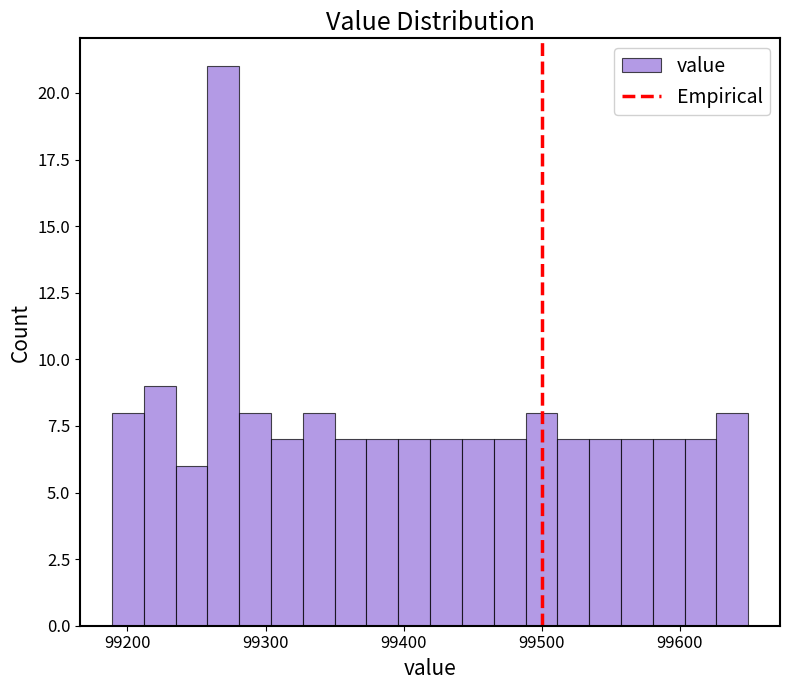

Around what value on the x-axis is the tallest bar? Give the approximate position of its centre, as read against the axis.

99270